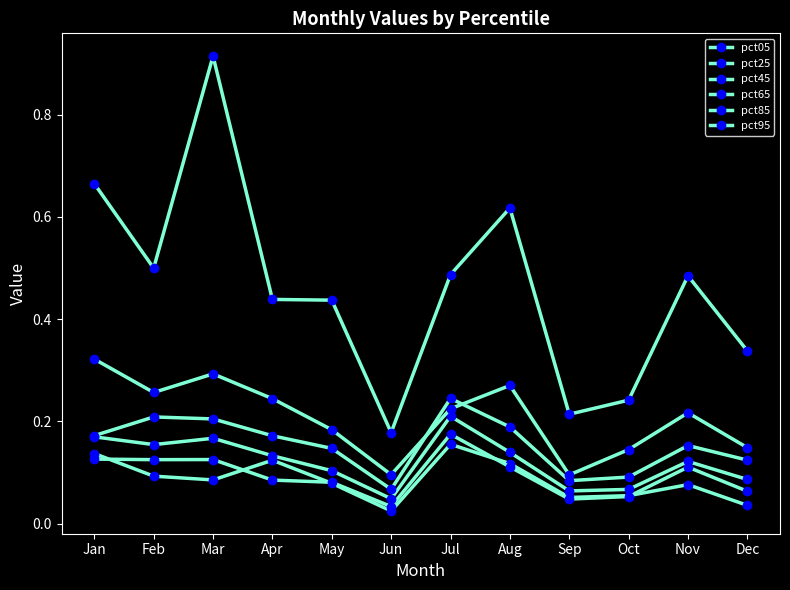

Where is the first local minimum for pct25?

Feb